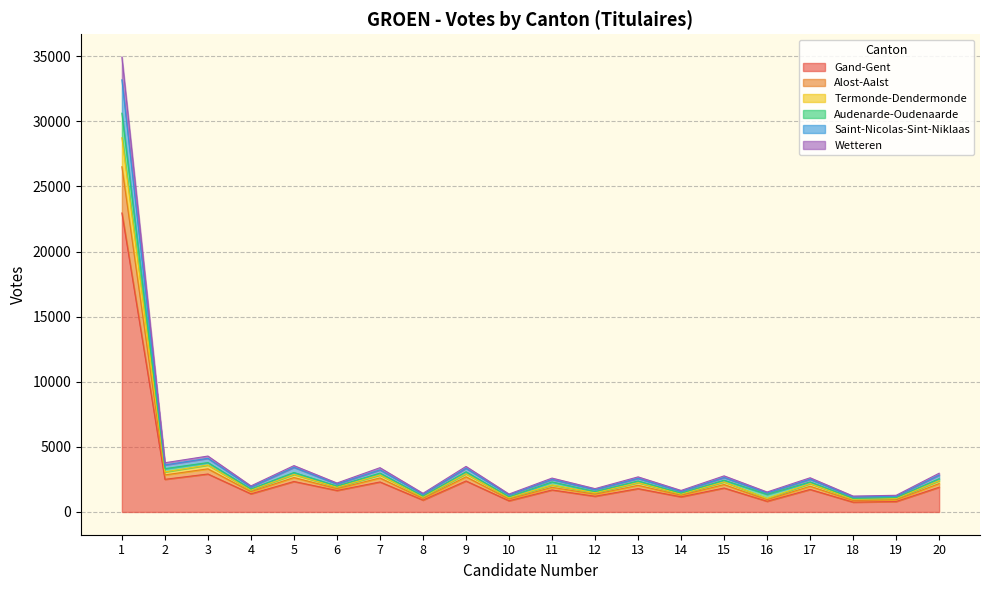

What is the highest value of the Gand-Gent series?

22966